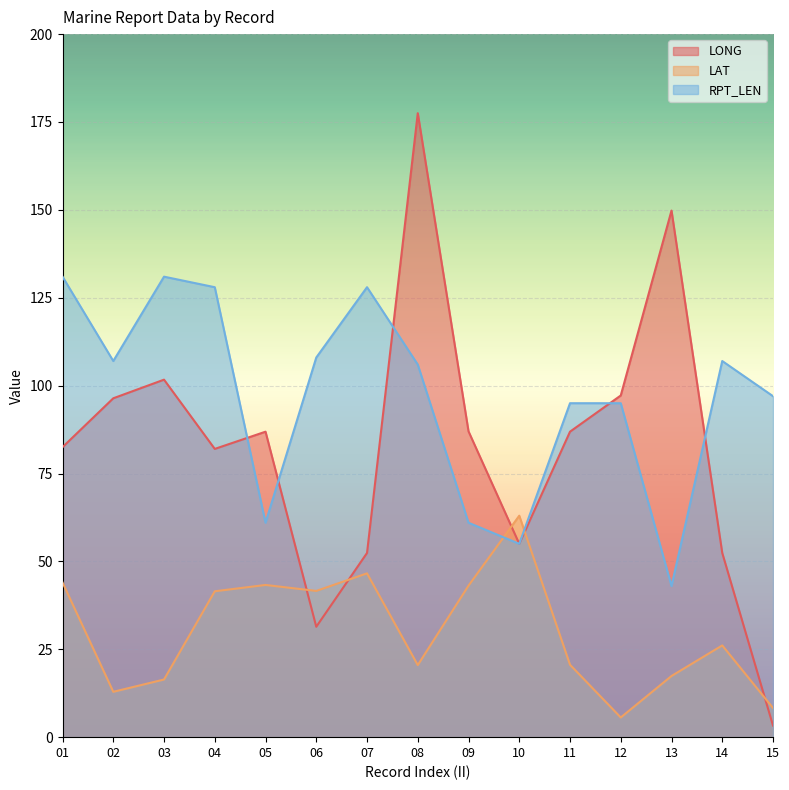

What are all the series names shown in the legend?

LONG, LAT, RPT_LEN